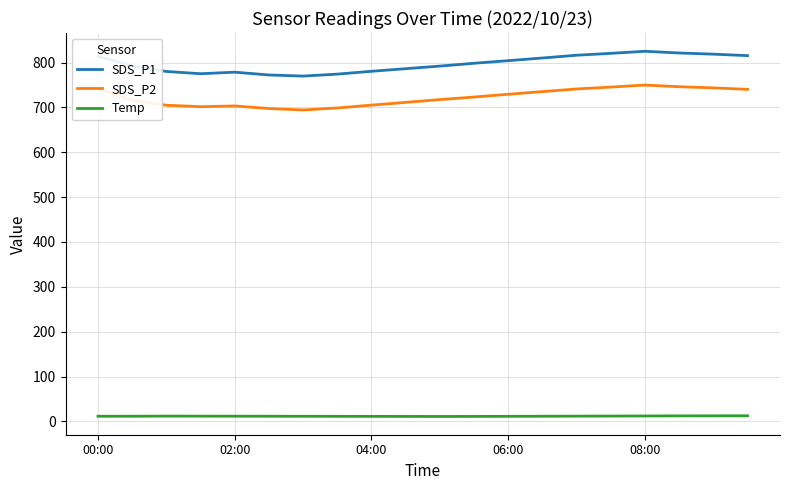

Count the number of data series in this chart.

3